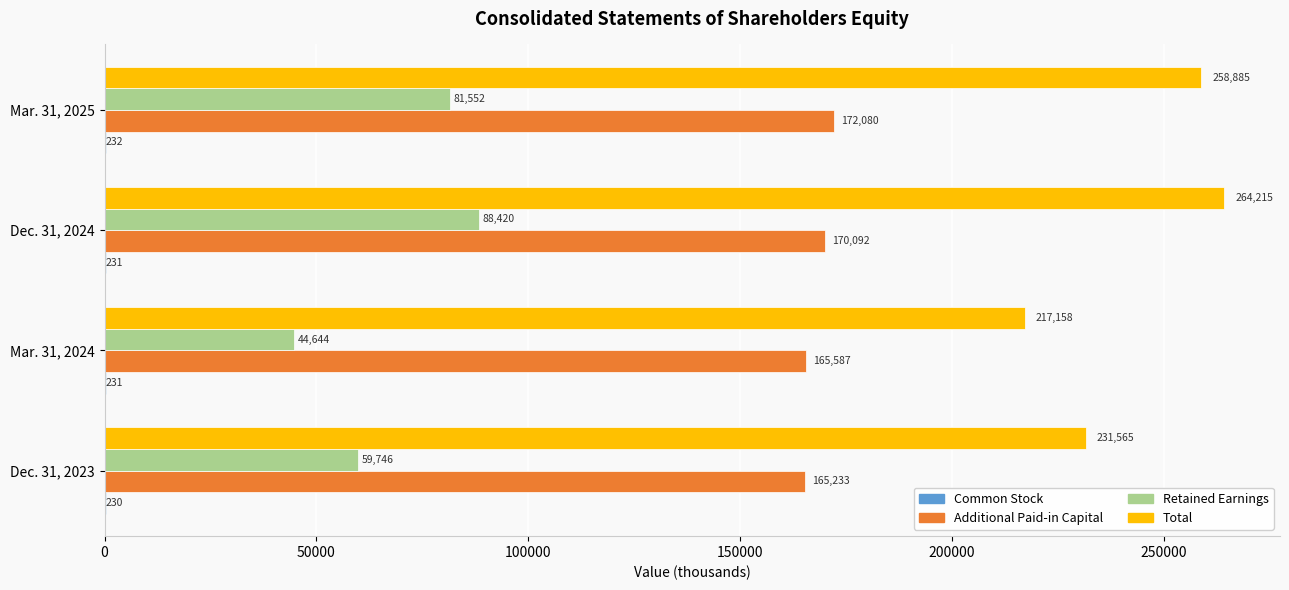

What is the sum of the Additional Paid-in Capital values at Dec. 31, 2024 and Mar. 31, 2024?

335679